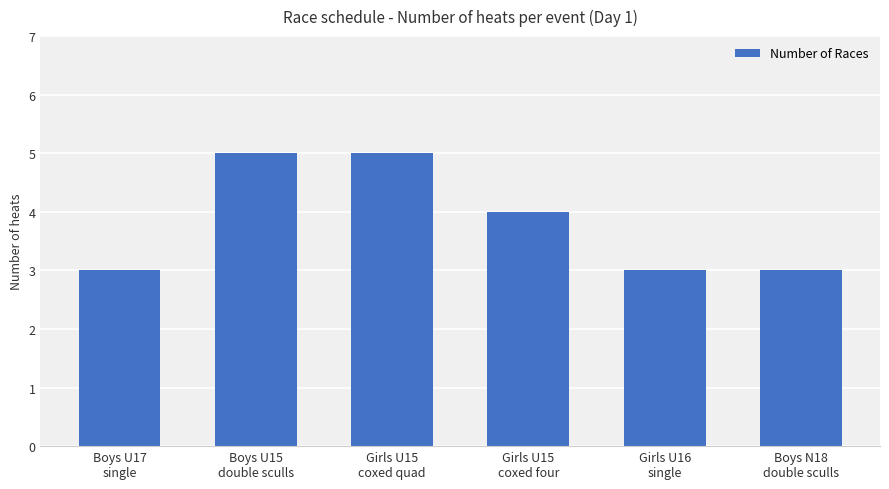

Does the chart contain any negative values?

No